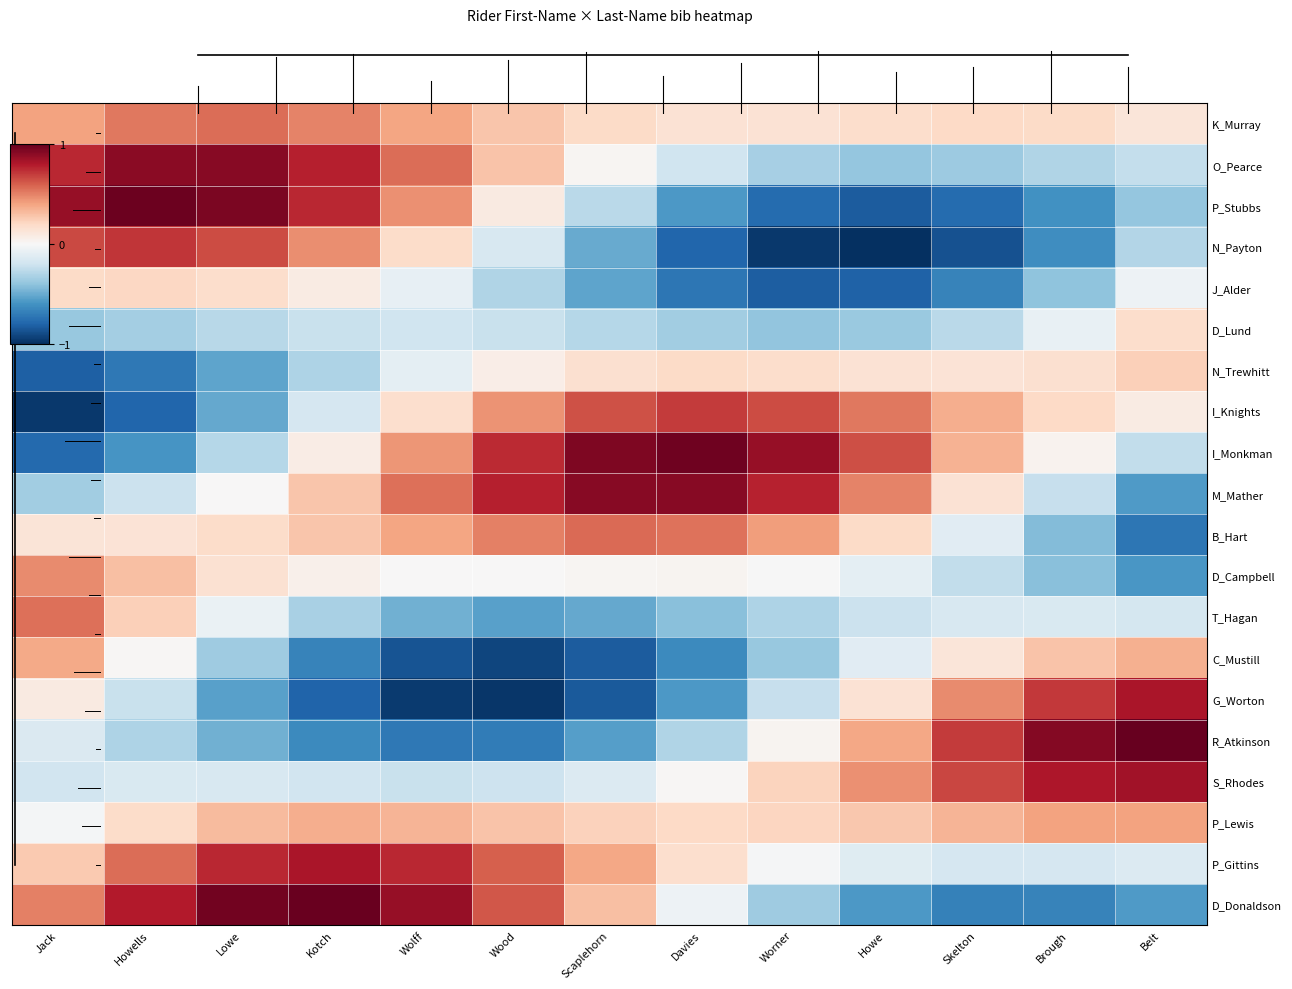

Reading right to left, extract all data points from this chart.

K_Murray: Belt=0.1	Brough=0.2	Skelton=0.2	Howe=0.2	Worner=0.1	Davies=0.1	Scaplehorn=0.2	Wood=0.3	Wolff=0.4	Kotch=0.5	Lowe=0.6	Howells=0.5	Jack=0.4
O_Pearce: Belt=-0.2	Brough=-0.3	Skelton=-0.4	Howe=-0.4	Worner=-0.3	Davies=-0.2	Scaplehorn=0.0	Wood=0.3	Wolff=0.6	Kotch=0.8	Lowe=0.9	Howells=0.9	Jack=0.8
P_Stubbs: Belt=-0.4	Brough=-0.6	Skelton=-0.8	Howe=-0.8	Worner=-0.8	Davies=-0.6	Scaplehorn=-0.3	Wood=0.1	Wolff=0.5	Kotch=0.8	Lowe=0.9	Howells=1.0	Jack=0.9
N_Payton: Belt=-0.3	Brough=-0.6	Skelton=-0.9	Howe=-1.0	Worner=-1.0	Davies=-0.8	Scaplehorn=-0.5	Wood=-0.2	Wolff=0.2	Kotch=0.5	Lowe=0.6	Howells=0.7	Jack=0.7
J_Alder: Belt=-0.1	Brough=-0.4	Skelton=-0.7	Howe=-0.8	Worner=-0.8	Davies=-0.7	Scaplehorn=-0.5	Wood=-0.3	Wolff=-0.1	Kotch=0.1	Lowe=0.2	Howells=0.2	Jack=0.2
D_Lund: Belt=0.2	Brough=-0.1	Skelton=-0.3	Howe=-0.4	Worner=-0.4	Davies=-0.4	Scaplehorn=-0.3	Wood=-0.2	Wolff=-0.2	Kotch=-0.2	Lowe=-0.3	Howells=-0.3	Jack=-0.4
N_Trewhitt: Belt=0.2	Brough=0.2	Skelton=0.1	Howe=0.1	Worner=0.2	Davies=0.2	Scaplehorn=0.2	Wood=0.1	Wolff=-0.1	Kotch=-0.3	Lowe=-0.5	Howells=-0.7	Jack=-0.8
I_Knights: Belt=0.1	Brough=0.2	Skelton=0.4	Howe=0.5	Worner=0.7	Davies=0.7	Scaplehorn=0.6	Wood=0.5	Wolff=0.2	Kotch=-0.2	Lowe=-0.5	Howells=-0.8	Jack=-1.0
I_Monkman: Belt=-0.2	Brough=0.0	Skelton=0.3	Howe=0.6	Worner=0.9	Davies=1.0	Scaplehorn=0.9	Wood=0.7	Wolff=0.4	Kotch=0.1	Lowe=-0.3	Howells=-0.6	Jack=-0.8
M_Mather: Belt=-0.6	Brough=-0.2	Skelton=0.1	Howe=0.5	Worner=0.8	Davies=0.9	Scaplehorn=0.9	Wood=0.8	Wolff=0.6	Kotch=0.3	Lowe=0.0	Howells=-0.2	Jack=-0.3
B_Hart: Belt=-0.7	Brough=-0.4	Skelton=-0.1	Howe=0.2	Worner=0.4	Davies=0.5	Scaplehorn=0.6	Wood=0.5	Wolff=0.4	Kotch=0.3	Lowe=0.2	Howells=0.1	Jack=0.1
D_Campbell: Belt=-0.6	Brough=-0.4	Skelton=-0.2	Howe=-0.1	Worner=-0.0	Davies=0.0	Scaplehorn=0.0	Wood=0.0	Wolff=0.0	Kotch=0.1	Lowe=0.2	Howells=0.3	Jack=0.5
T_Hagan: Belt=-0.2	Brough=-0.2	Skelton=-0.2	Howe=-0.2	Worner=-0.3	Davies=-0.4	Scaplehorn=-0.5	Wood=-0.5	Wolff=-0.5	Kotch=-0.3	Lowe=-0.1	Howells=0.2	Jack=0.5
C_Mustill: Belt=0.4	Brough=0.3	Skelton=0.1	Howe=-0.1	Worner=-0.4	Davies=-0.6	Scaplehorn=-0.8	Wood=-0.9	Wolff=-0.9	Kotch=-0.7	Lowe=-0.4	Howells=0.0	Jack=0.4
G_Worton: Belt=0.8	Brough=0.7	Skelton=0.5	Howe=0.1	Worner=-0.2	Davies=-0.6	Scaplehorn=-0.8	Wood=-1.0	Wolff=-1.0	Kotch=-0.8	Lowe=-0.5	Howells=-0.2	Jack=0.1
R_Atkinson: Belt=1.0	Brough=0.9	Skelton=0.7	Howe=0.4	Worner=0.0	Davies=-0.3	Scaplehorn=-0.6	Wood=-0.7	Wolff=-0.7	Kotch=-0.6	Lowe=-0.5	Howells=-0.3	Jack=-0.1
S_Rhodes: Belt=0.8	Brough=0.8	Skelton=0.7	Howe=0.5	Worner=0.2	Davies=0.0	Scaplehorn=-0.1	Wood=-0.2	Wolff=-0.2	Kotch=-0.2	Lowe=-0.2	Howells=-0.2	Jack=-0.2
P_Lewis: Belt=0.4	Brough=0.4	Skelton=0.3	Howe=0.3	Worner=0.2	Davies=0.2	Scaplehorn=0.2	Wood=0.3	Wolff=0.3	Kotch=0.4	Lowe=0.3	Howells=0.2	Jack=-0.0
P_Gittins: Belt=-0.1	Brough=-0.2	Skelton=-0.2	Howe=-0.1	Worner=-0.0	Davies=0.2	Scaplehorn=0.4	Wood=0.6	Wolff=0.8	Kotch=0.8	Lowe=0.8	Howells=0.6	Jack=0.3
D_Donaldson: Belt=-0.6	Brough=-0.7	Skelton=-0.7	Howe=-0.6	Worner=-0.4	Davies=-0.0	Scaplehorn=0.3	Wood=0.6	Wolff=0.9	Kotch=1.0	Lowe=1.0	Howells=0.8	Jack=0.5